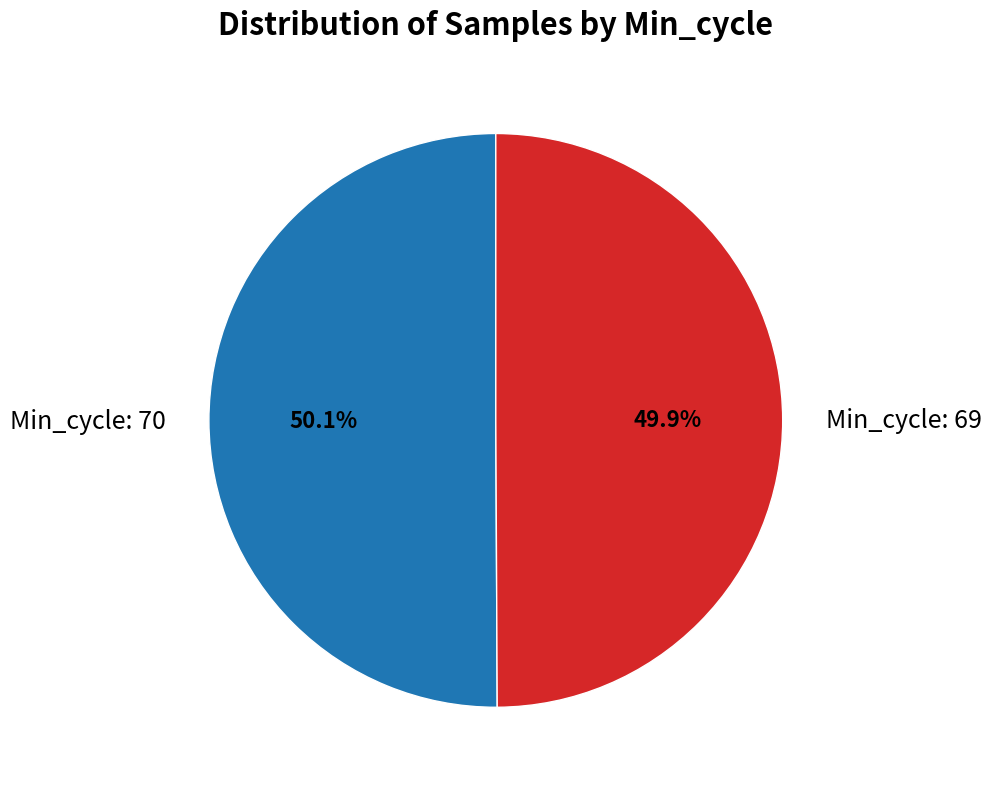

Is there a majority slice in this chart?

Yes